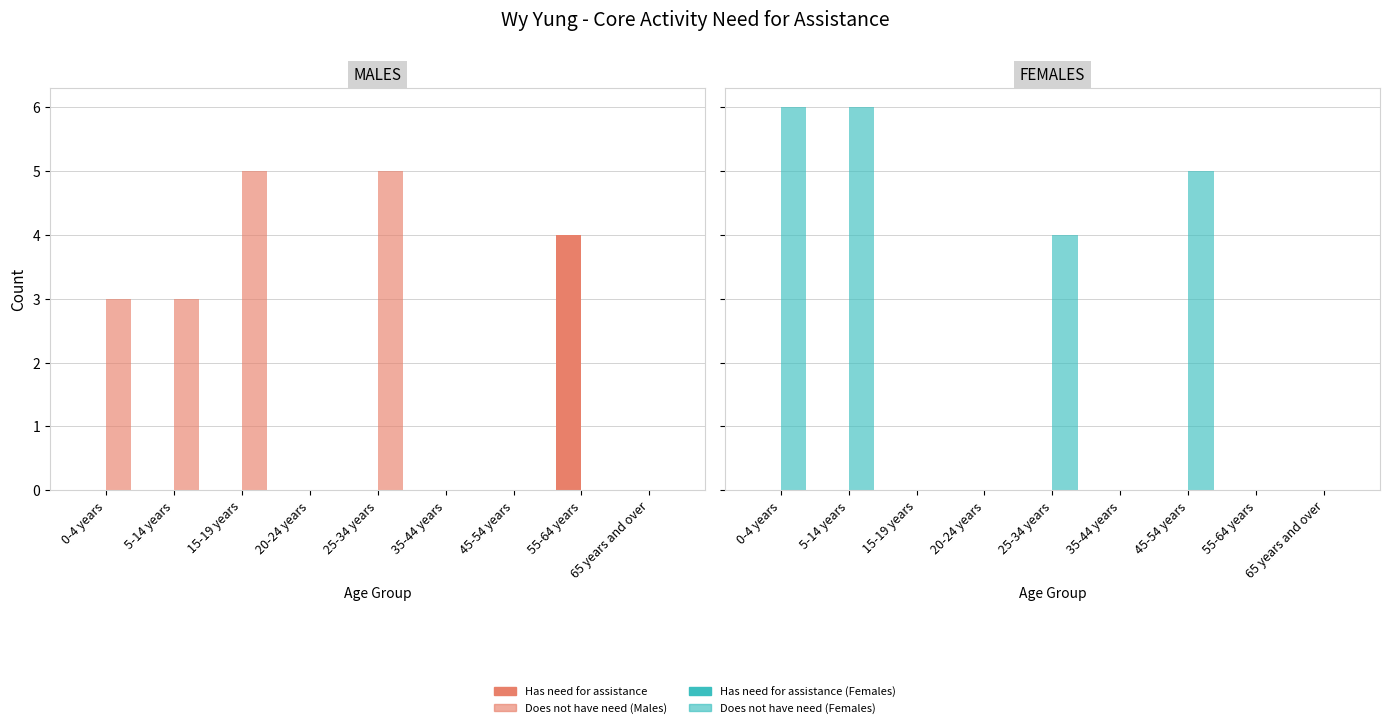

Which series has the largest range (max minus min)?

Does not have need